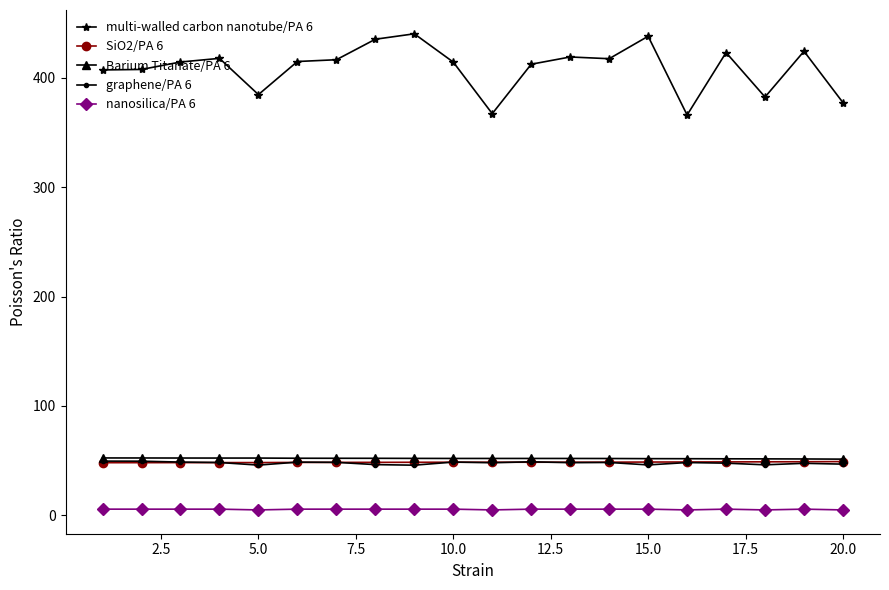

What are all the series names shown in the legend?

multi-walled carbon nanotube/PA 6, SiO2/PA 6, Barium Titanate/PA 6, graphene/PA 6, nanosilica/PA 6